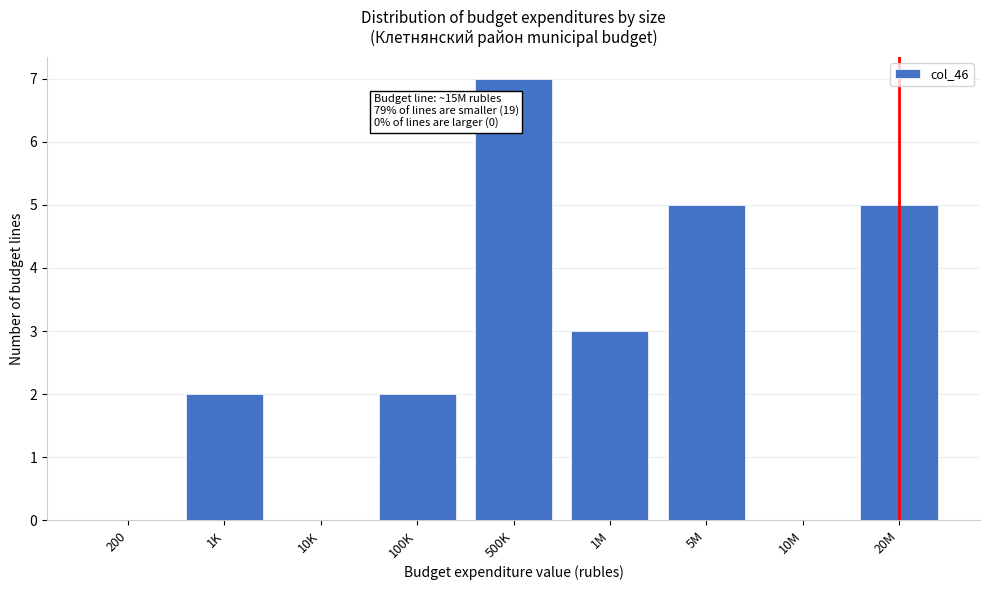

Reading left to right, transcribe all the data shown in this chart.

200=0	1K=2	10K=0	100K=2	500K=7	1M=3	5M=5	10M=0	20M=5